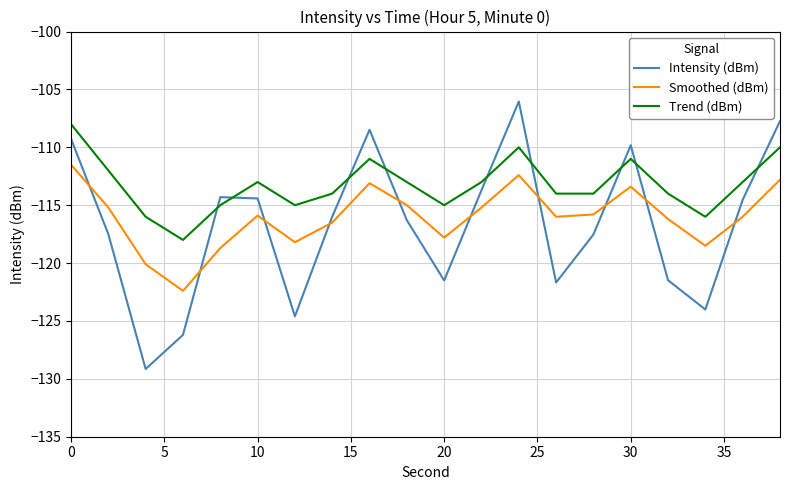

What are all the series names shown in the legend?

Intensity (dBm), Smoothed (dBm), Trend (dBm)